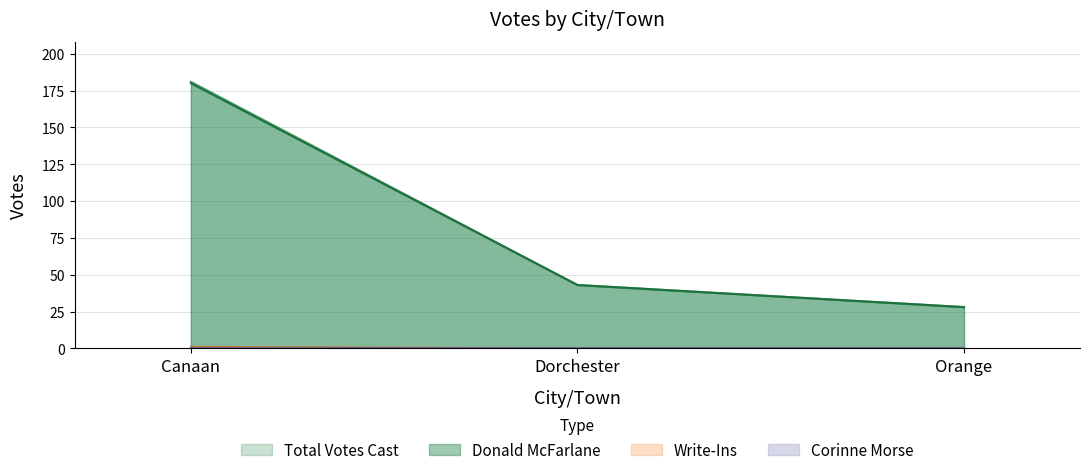

Reading right to left, transcribe all the data shown in this chart.

Total Votes Cast: Orange=28	Dorchester=43	Canaan=181
Donald McFarlane: Orange=28	Dorchester=43	Canaan=180
Write-Ins: Orange=0	Dorchester=0	Canaan=1